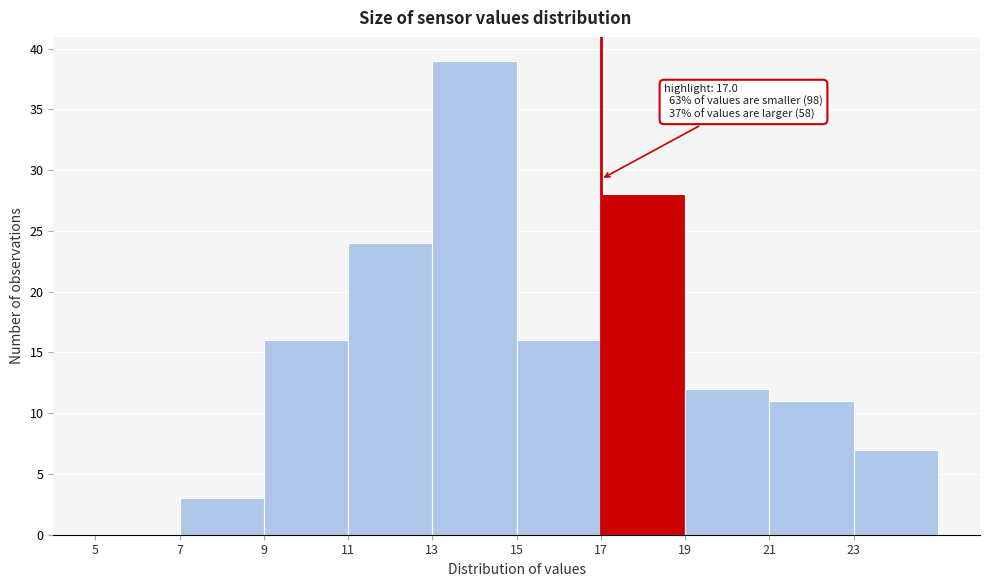

Over which range of the x-axis is the bar tallest?

13 to 15